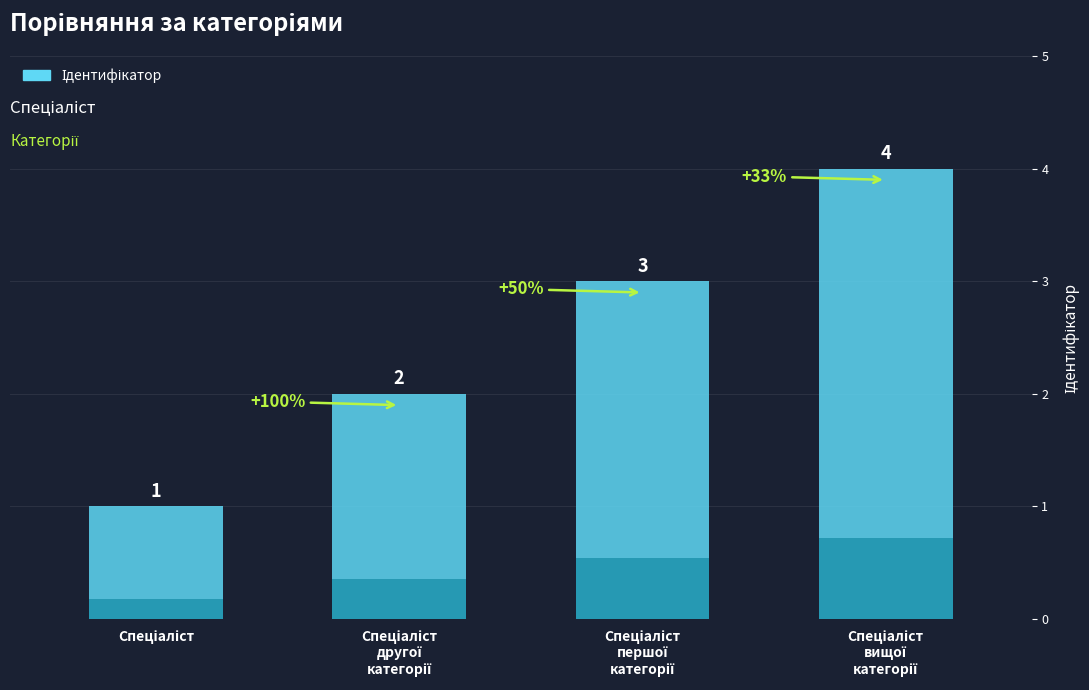

Rank the categories by value from lowest to highest.

Спеціаліст, Спеціаліст другої категорії, Спеціаліст першої категорії, Спеціаліст вищої категорії